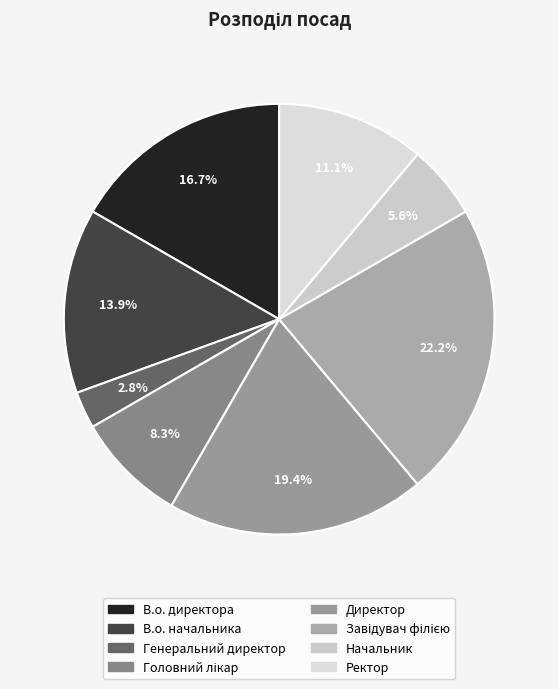

Rank the categories by value from highest to lowest.

Завідувач філією, Директор, В.о. директора, В.о. начальника, Ректор, Головний лікар, Начальник, Генеральний директор